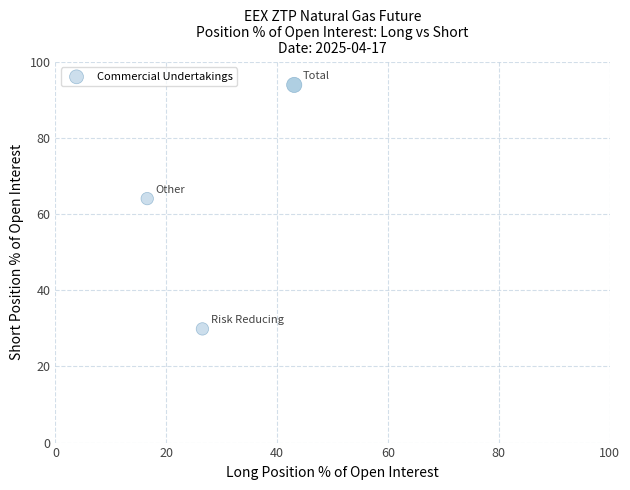

What Y value in the scatter plot is closest to 61?

64.1